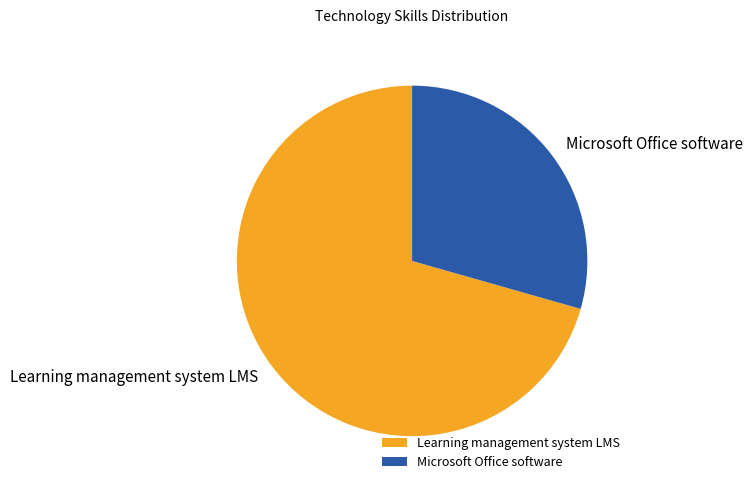

Between Learning management system LMS and Microsoft Office software, which is larger?

Learning management system LMS